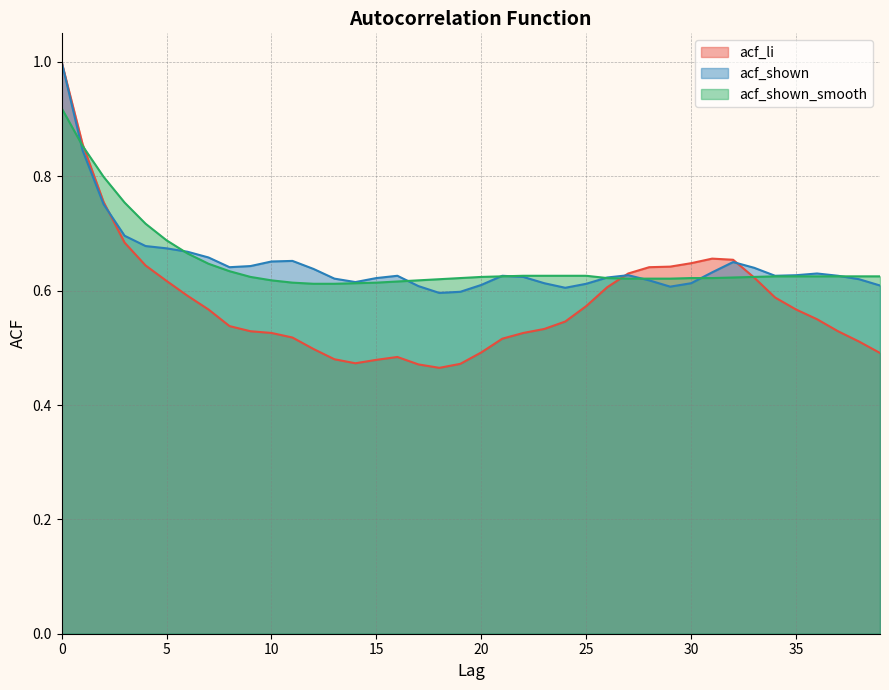

At which label does acf_shown_smooth reach its minimum?

12